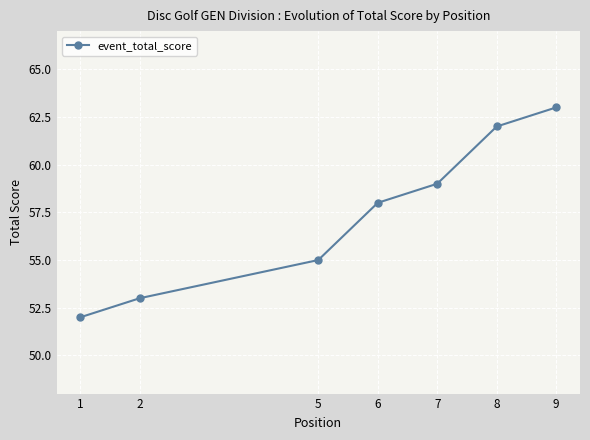

Does the chart have visible grid lines?

Yes